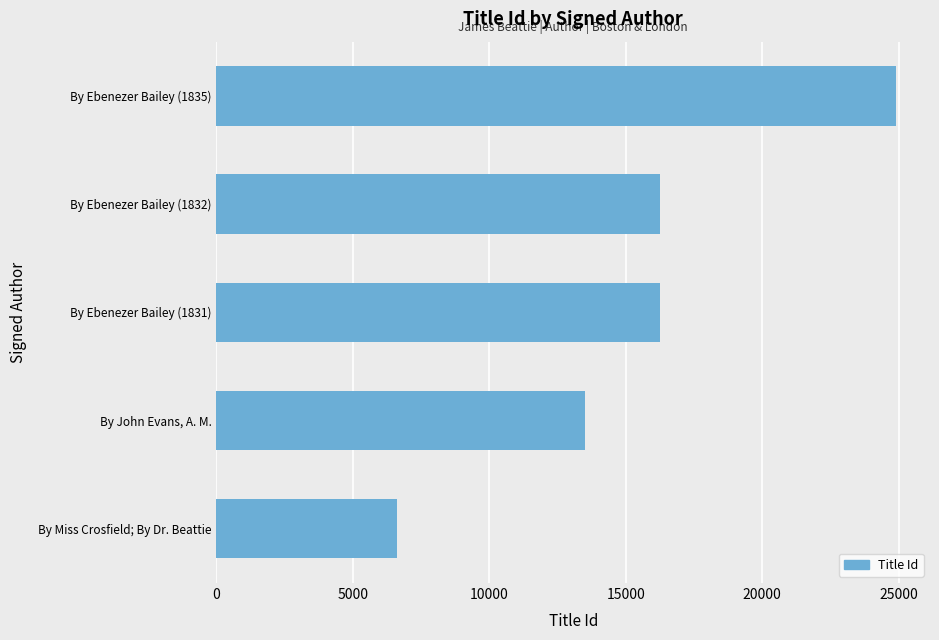

What is the ratio of the value at By Ebenezer Bailey (1835) to the value at By Miss Crosfield; By Dr. Beattie?

3.8